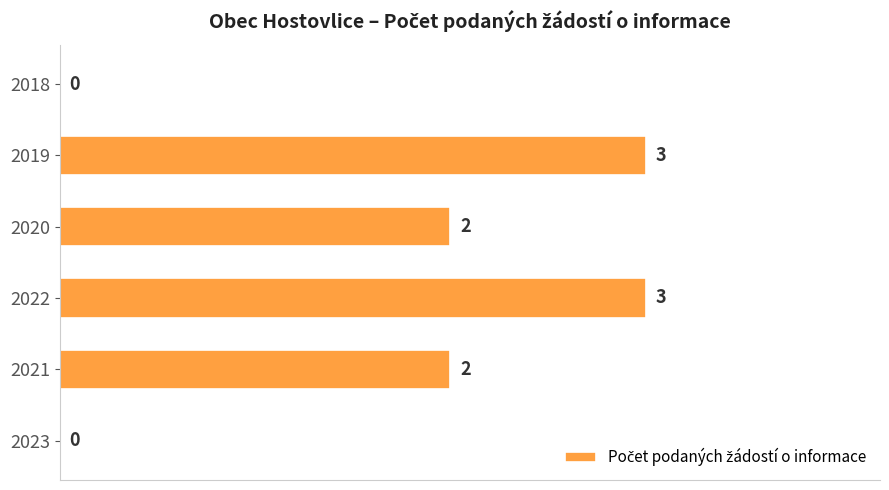

The chart shows a value of -2 at 2018. True or false?

False